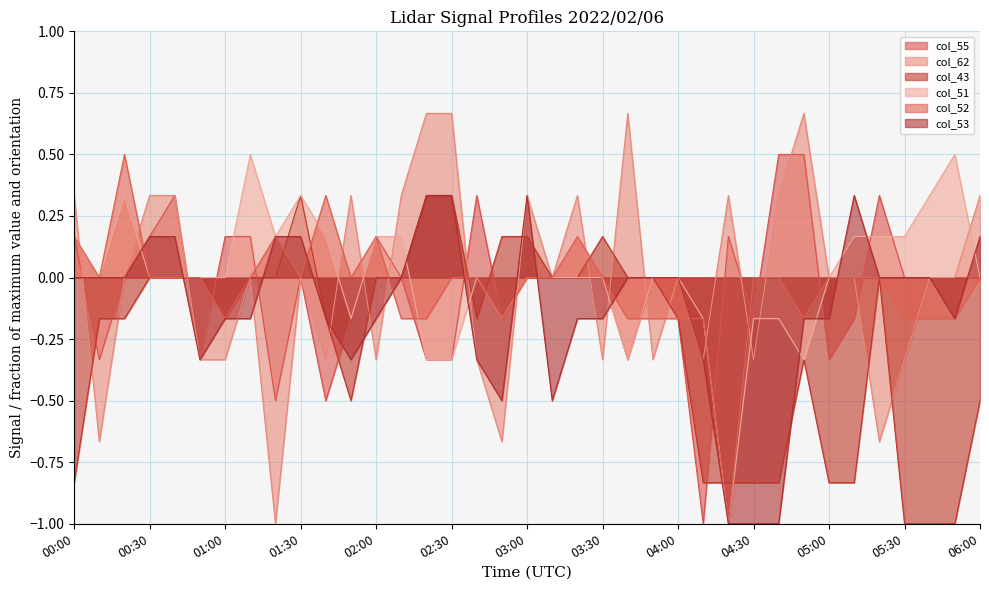

The value of col_62 at 03:00 is 0.3. True or false?

True